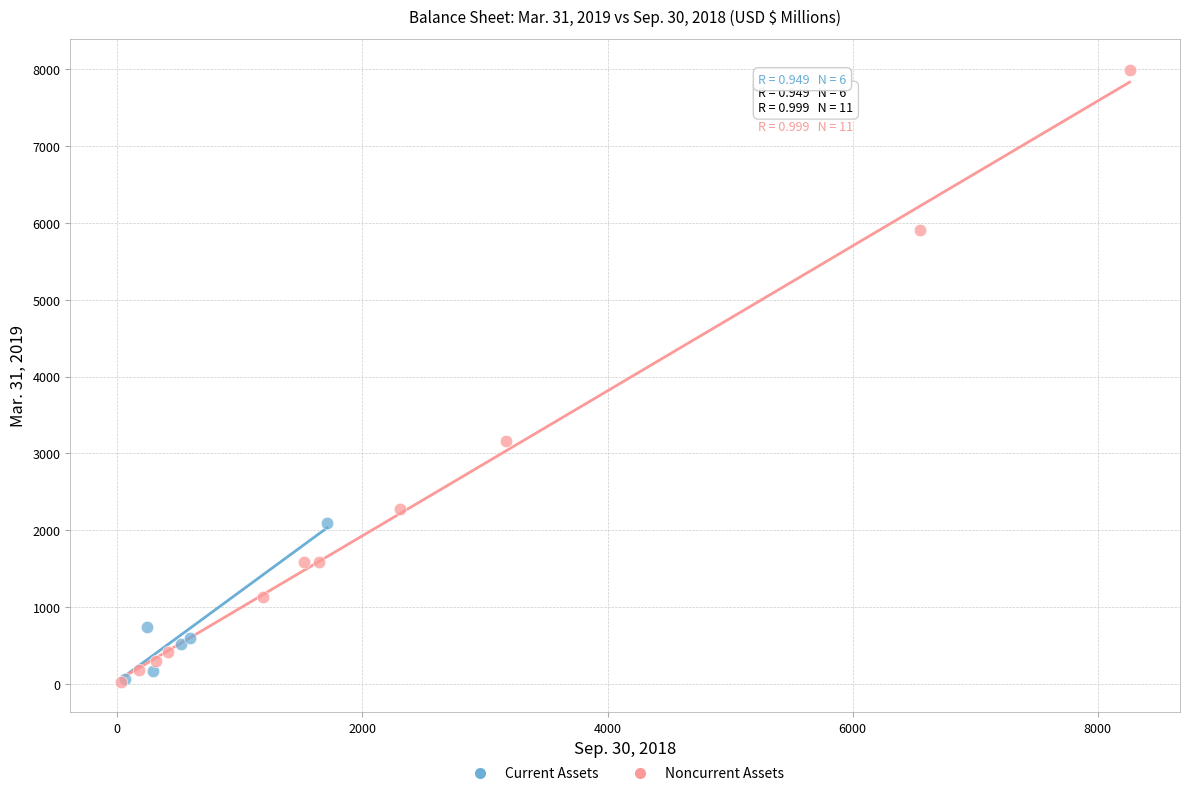

Which series has the widest spread of Y values?

Noncurrent Assets